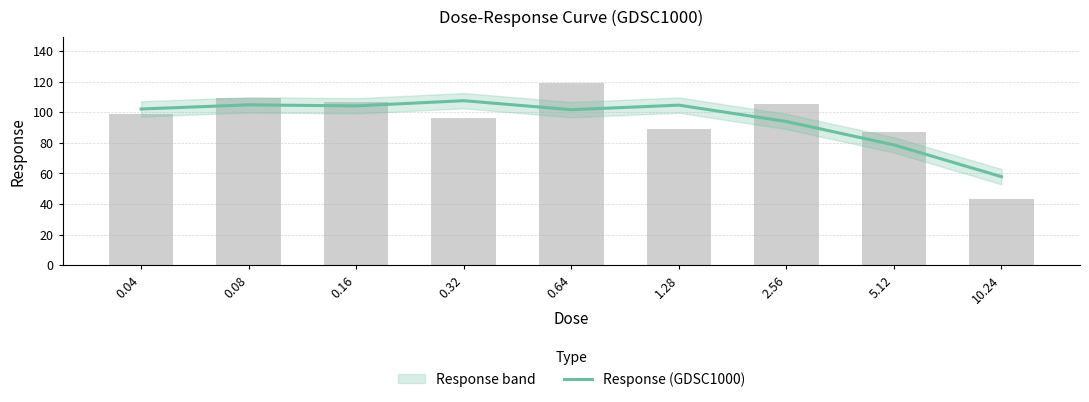

List the labels in order of value, largest first.

0.32, 0.08, 1.28, 0.16, 0.04, 0.64, 2.56, 5.12, 10.24